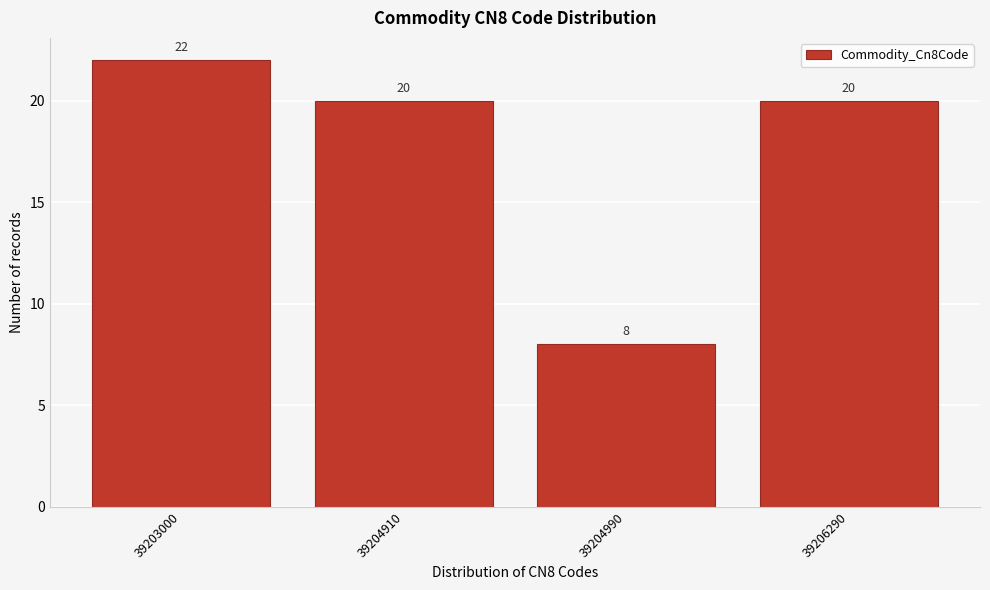

Reading left to right, list all the values displayed in this chart.

39203000=22	39204910=20	39204990=8	39206290=20